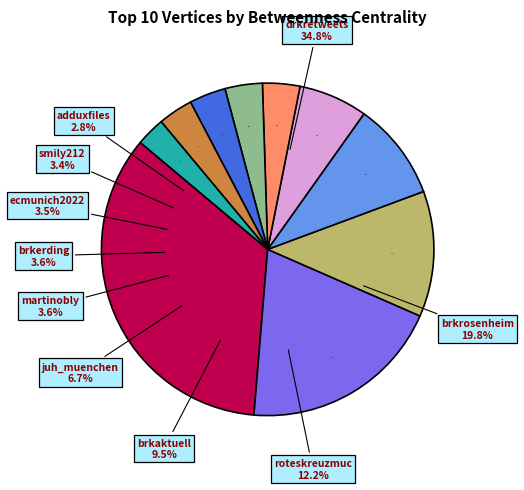

Is there any slice that represents more than half of the pie?

No